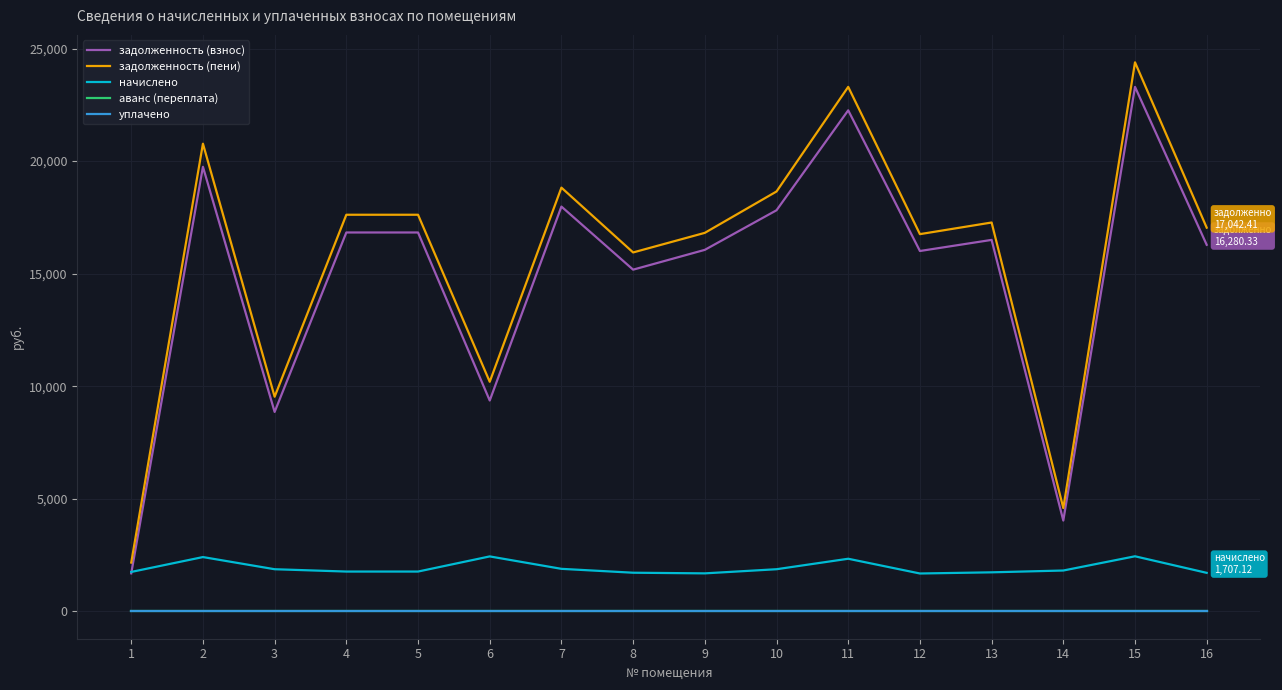

True or false: задолженность (взнос) has a value of 5425.5 at 7.

False